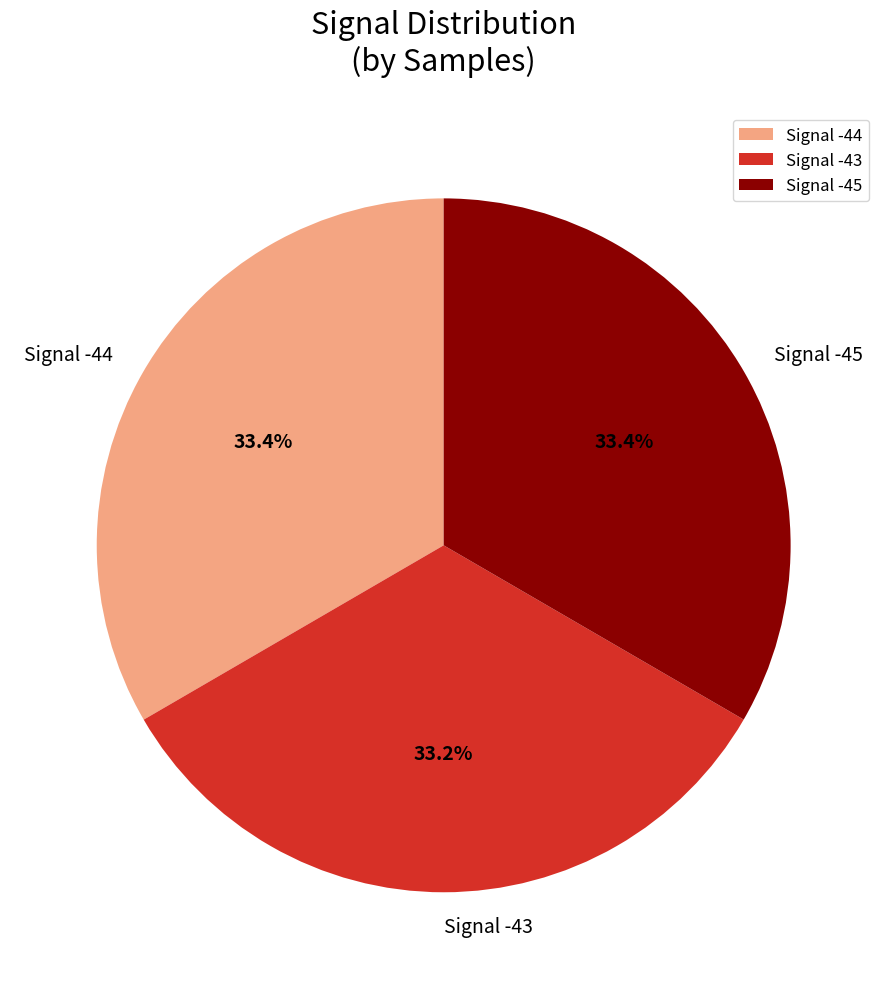

How much of the chart is everything except Signal -44?

66.6%